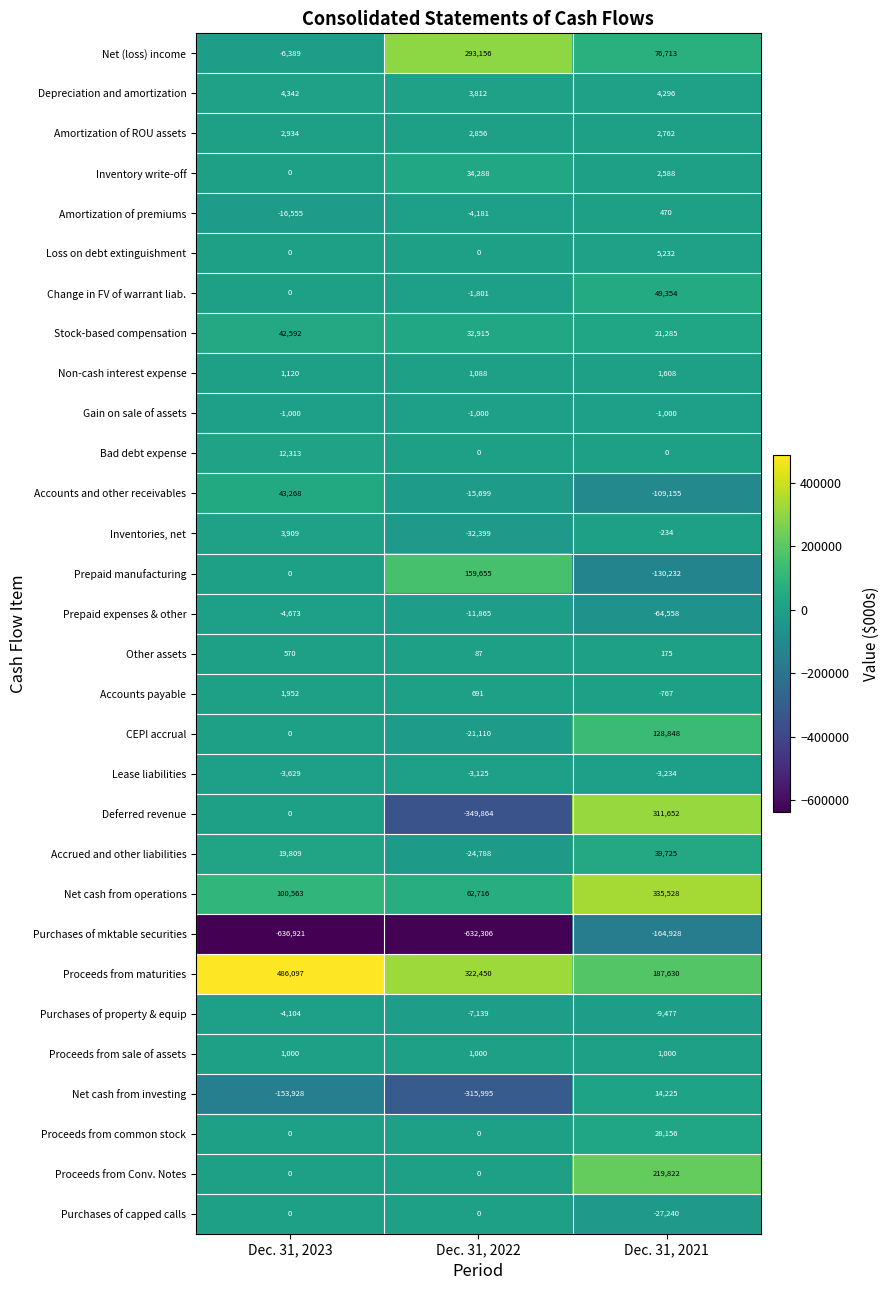

Which label corresponds to the smallest value in the chart?

Dec. 31, 2023